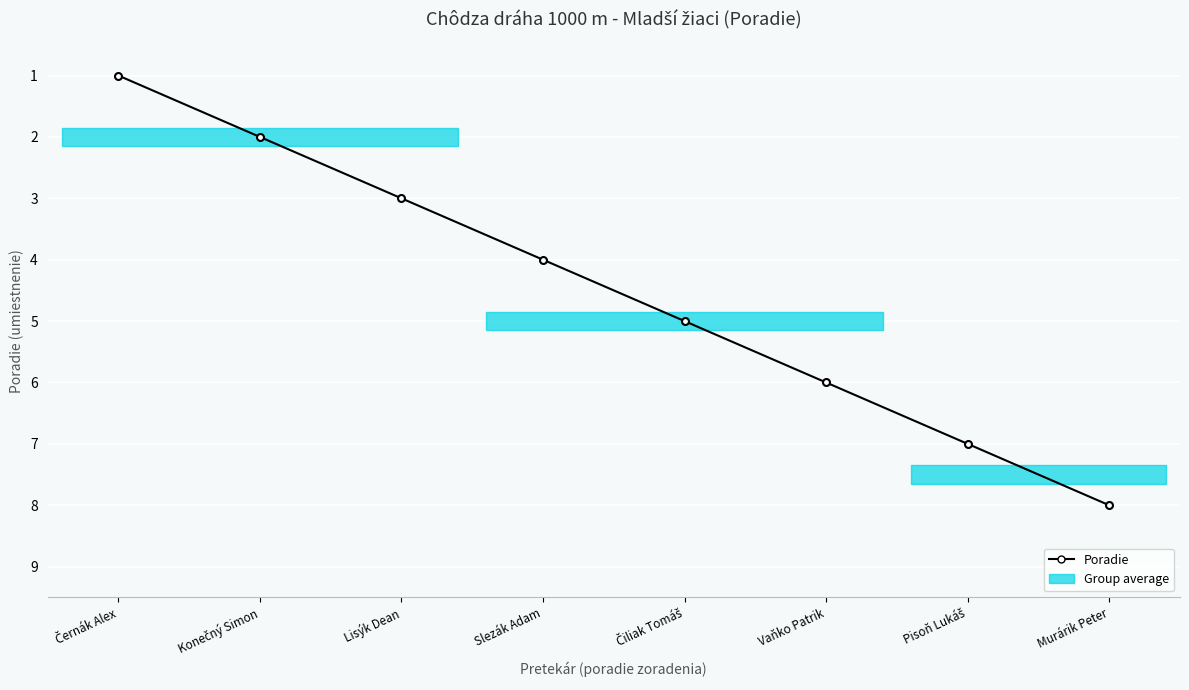

What is the minimum value shown in the chart?

1